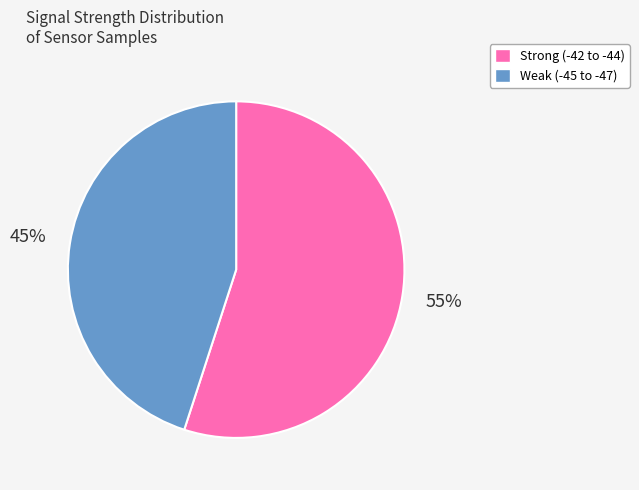

To the nearest percent, what is the average slice percentage?

50%